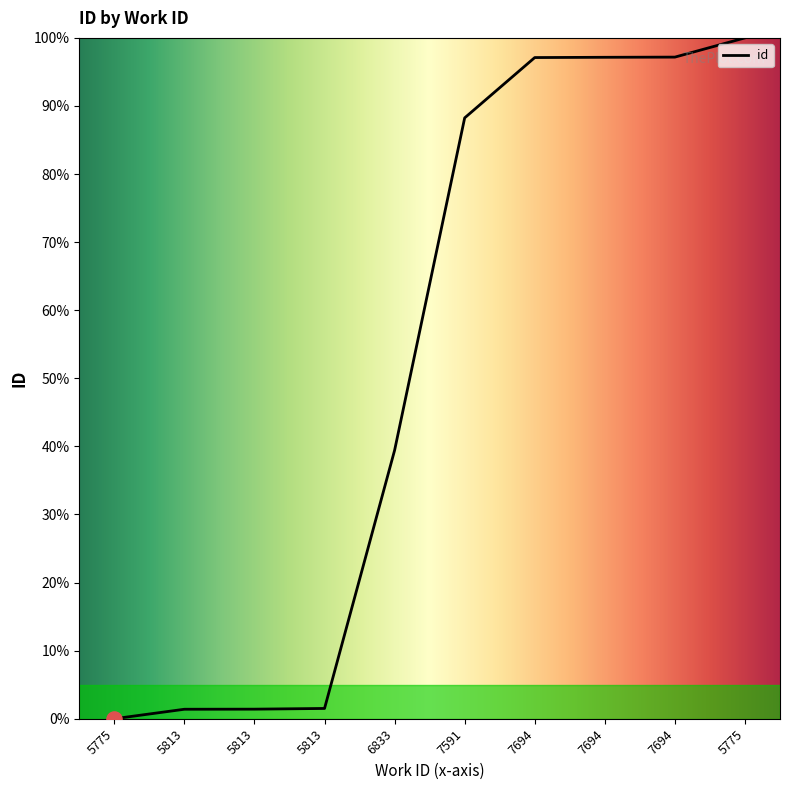

Which has a higher value, 7694 or 7694?

7694